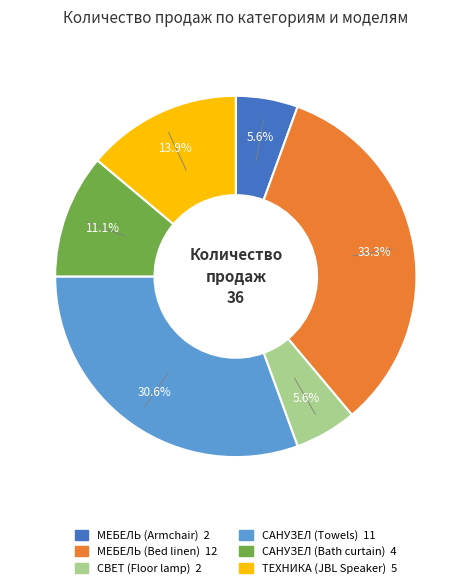

Which slice is the largest?

МЕБЕЛЬ (Bed linen)